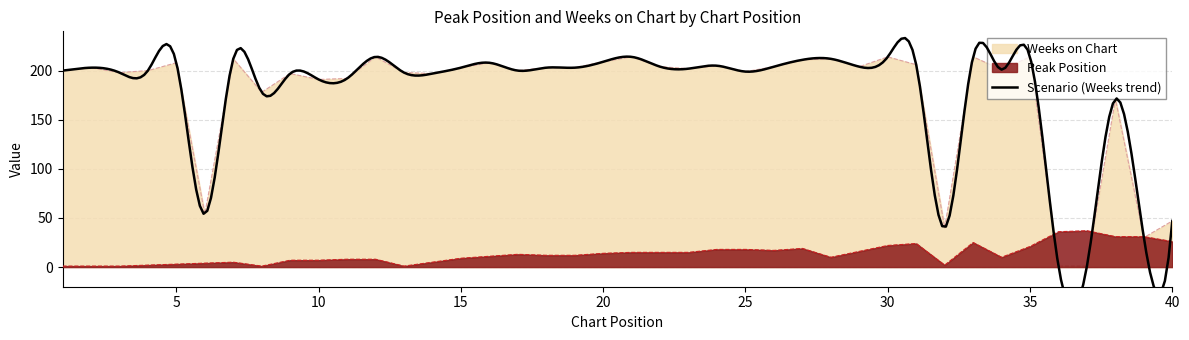

True or false: Peak Position and Weeks on Chart intersect in this chart.

True